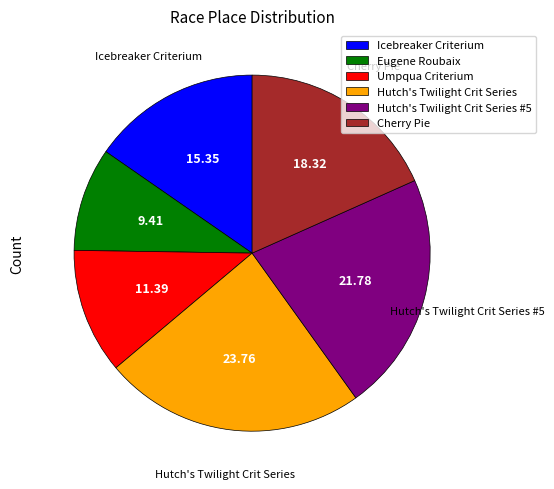

Is the sum of Eugene Roubaix and Hutch's Twilight Crit Series #5 greater than half?

No